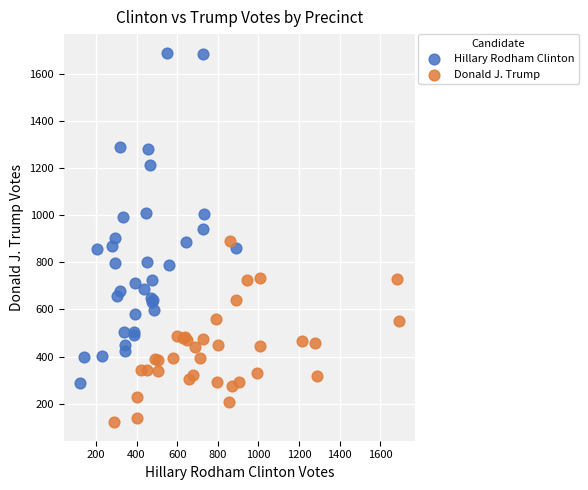

What are all the series names shown in the legend?

Hillary Rodham Clinton, Donald J. Trump